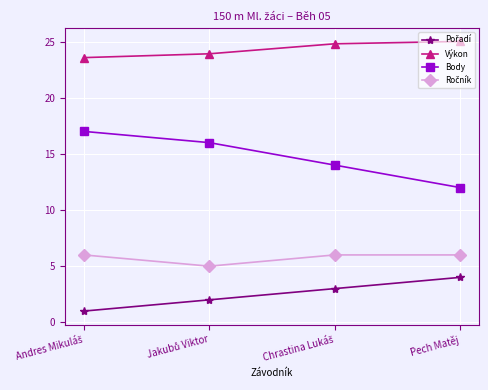

Which series has the largest total across all categories?

Výkon